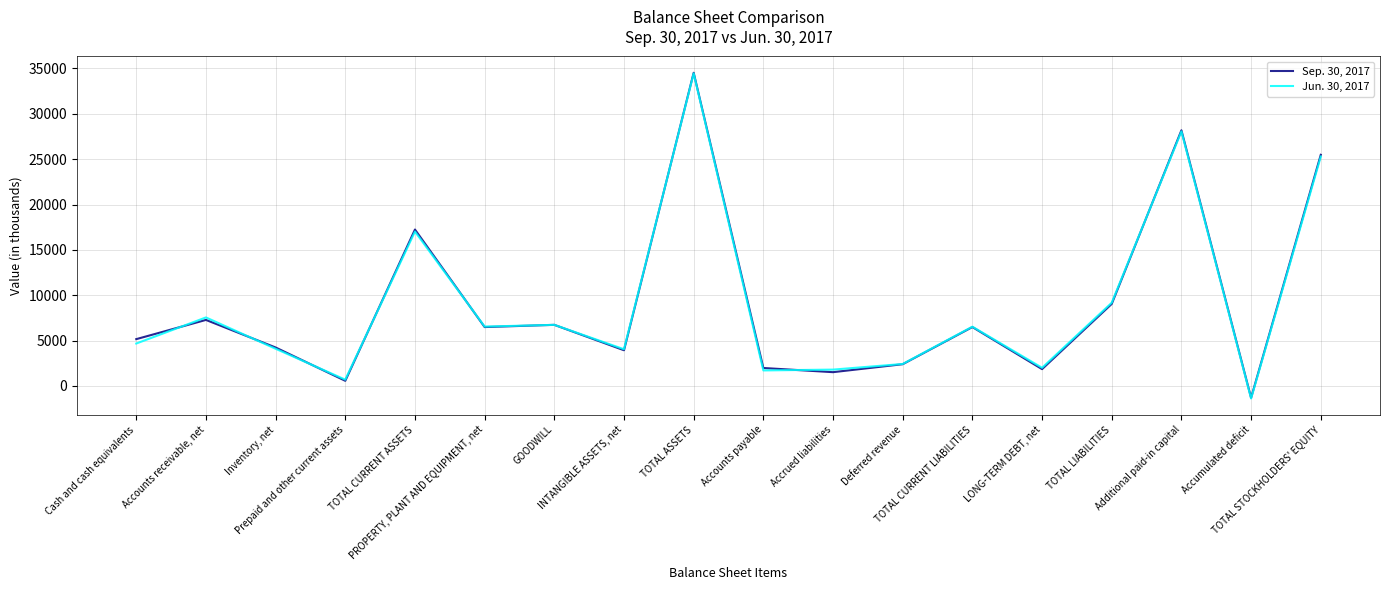

At LONG-TERM DEBT, net, list the series in order from largest to smallest.

Jun. 30, 2017, Sep. 30, 2017